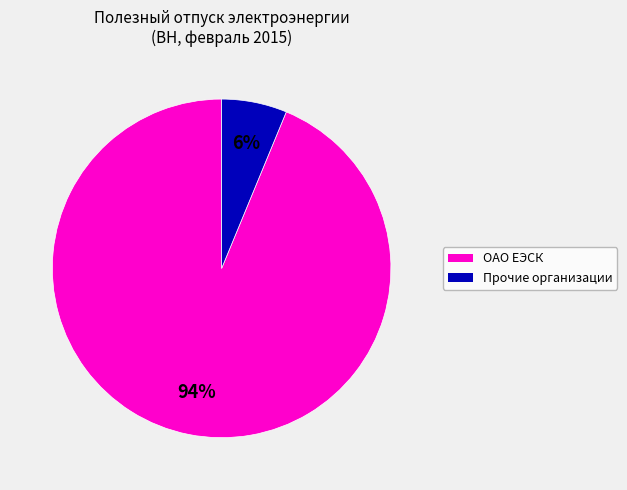

Which slice is the largest?

ОАО ЕЭСК